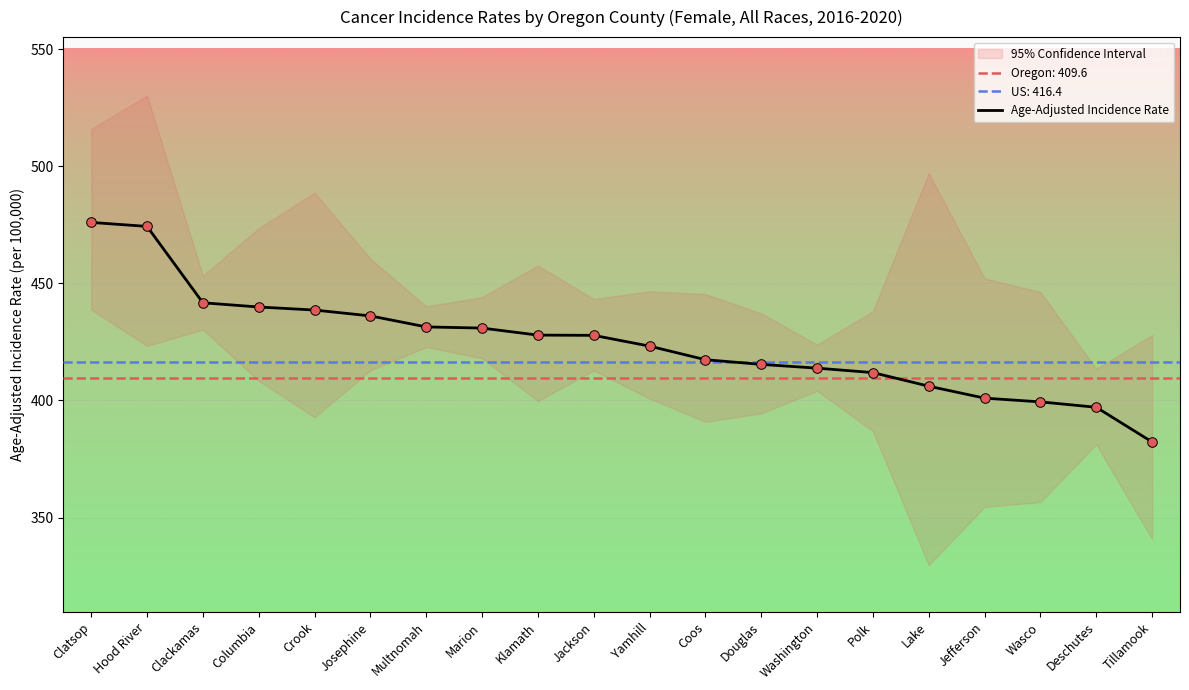

What is the change in value from Klamath to Polk?

-16.0